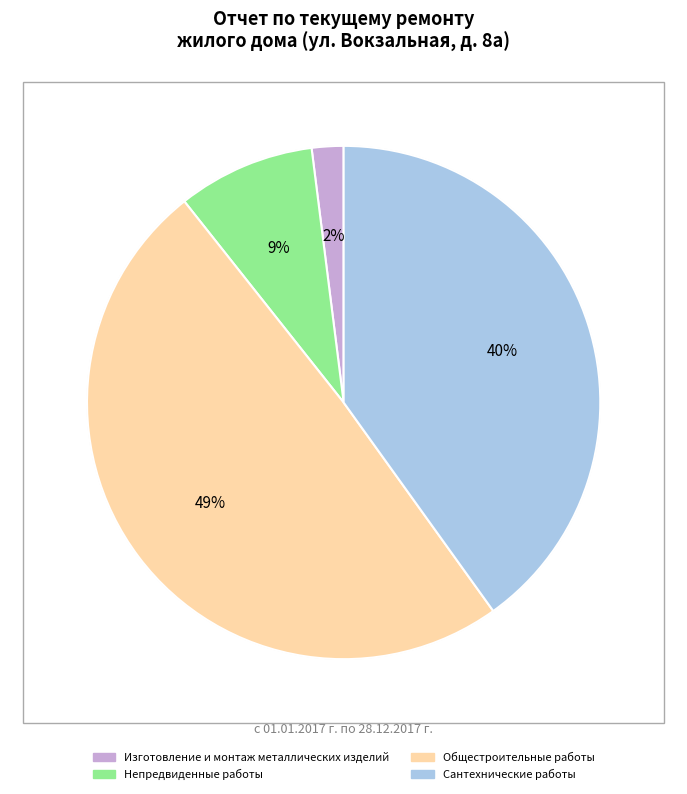

Count the number of slices in the pie.

4